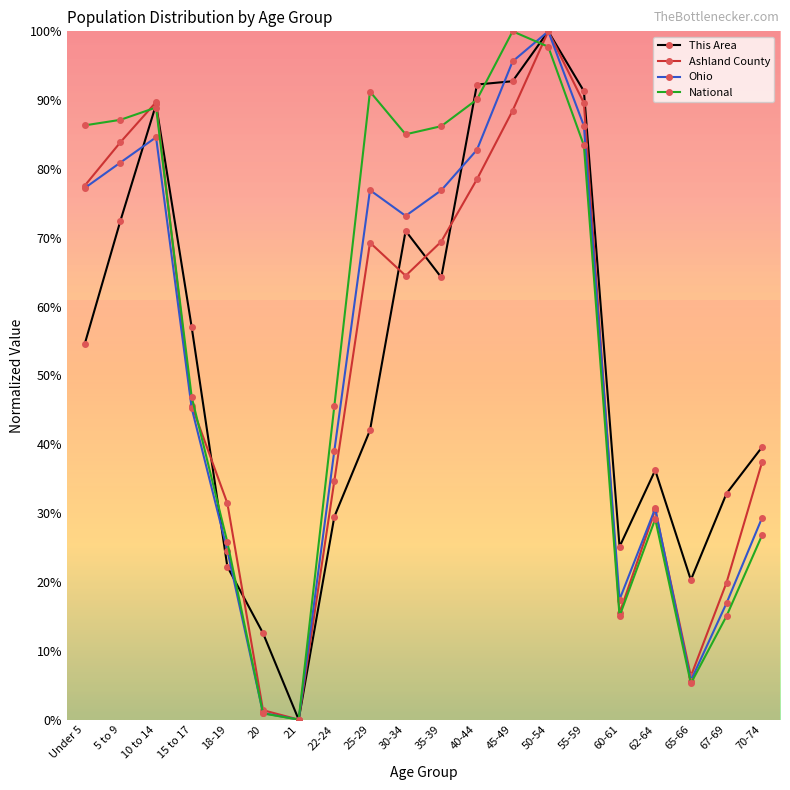

What are all the series names shown in the legend?

This Area, Ashland County, Ohio, National